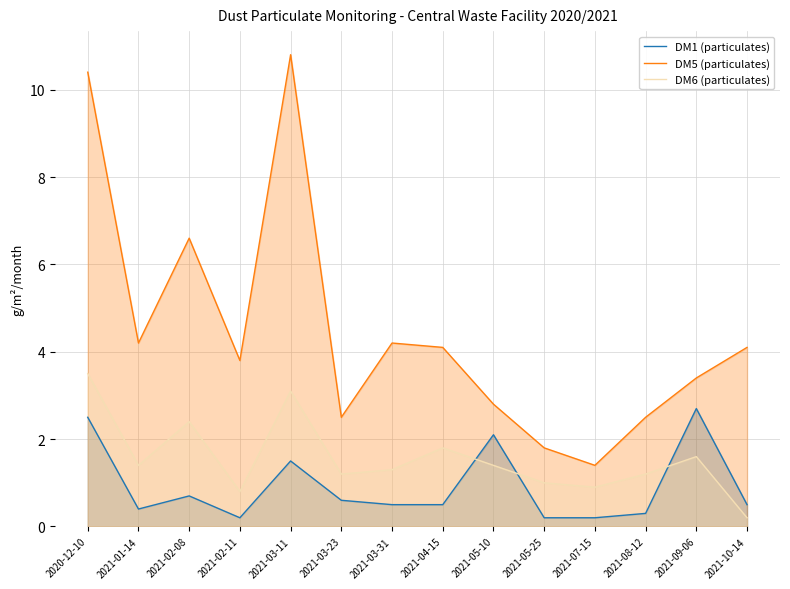

What is the label of the 12th point from the right?

2021-02-08